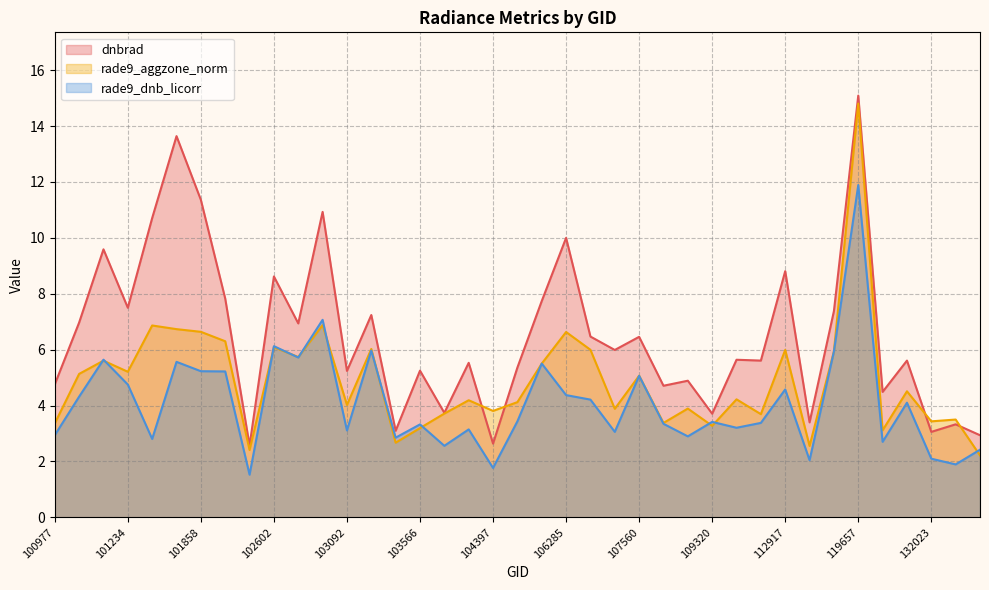

Which series has the widest spread of values?

rade9_aggzone_norm